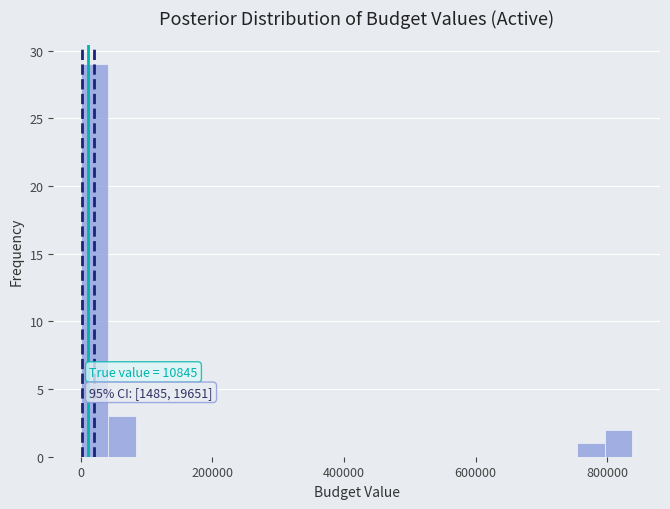

Read against the x-axis, roughly where is the centre of the tallest bar?

20000